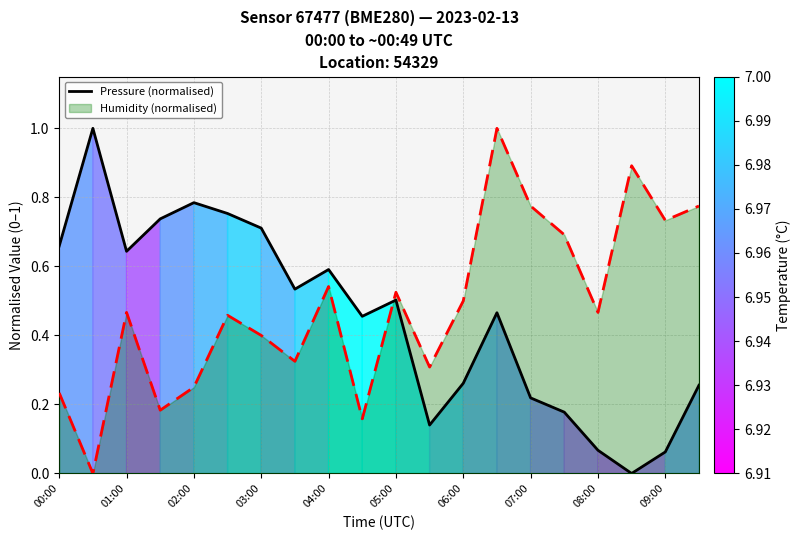

What is the maximum value shown in the chart?

1.0